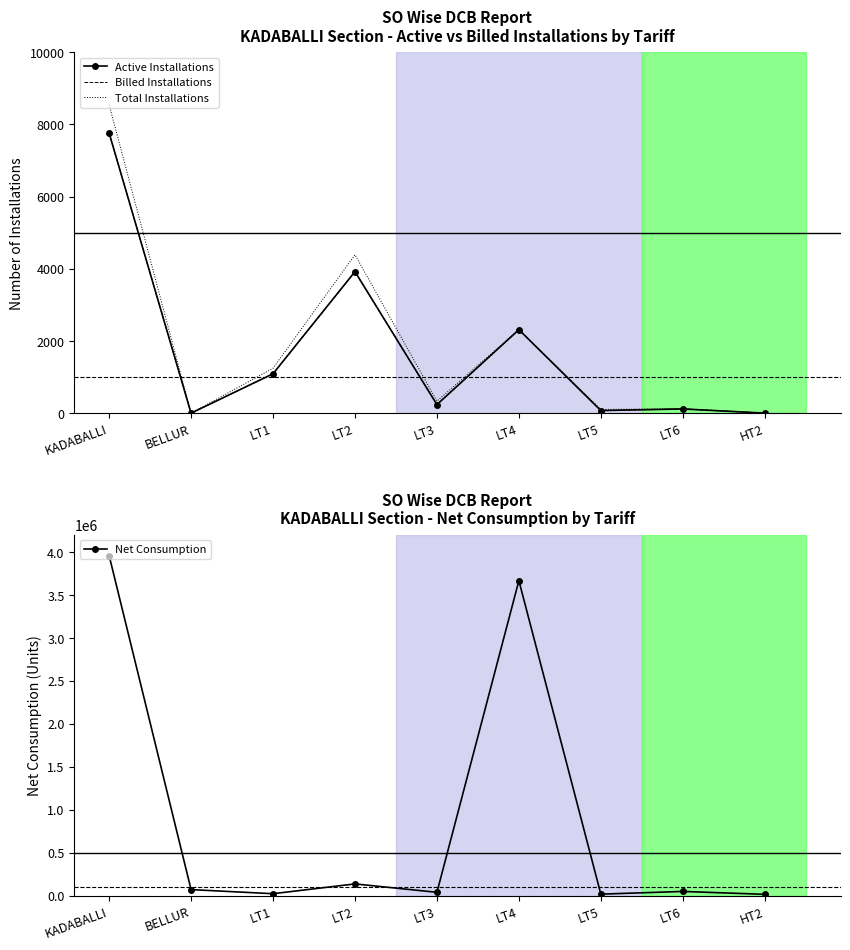

Is the value of Net Consumption at LT6 greater than the value of Total Installations at LT1?

Yes